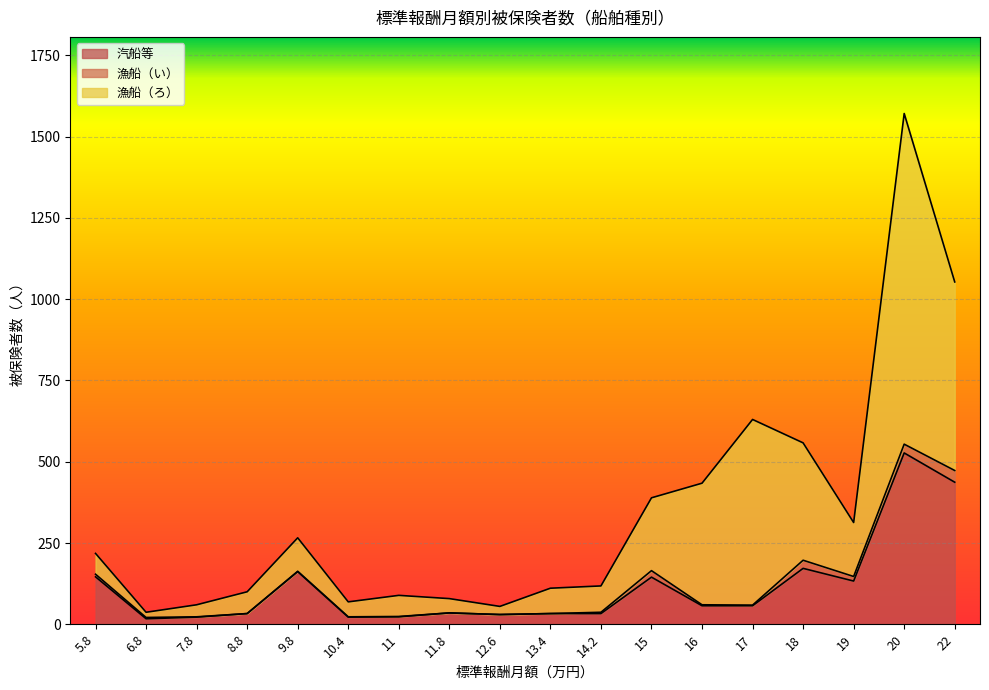

What is the average value of the 汽船等 series?

116